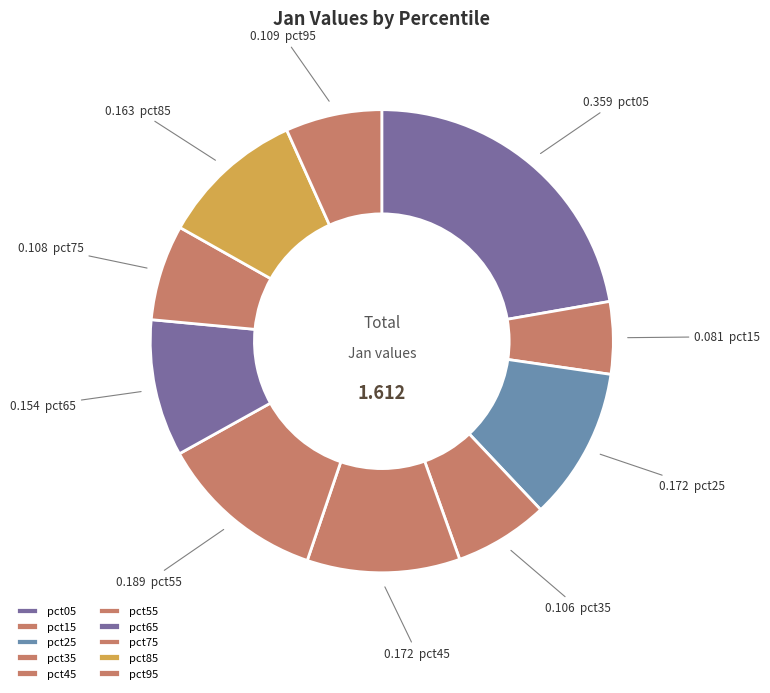

How many slices are in this pie chart?

10